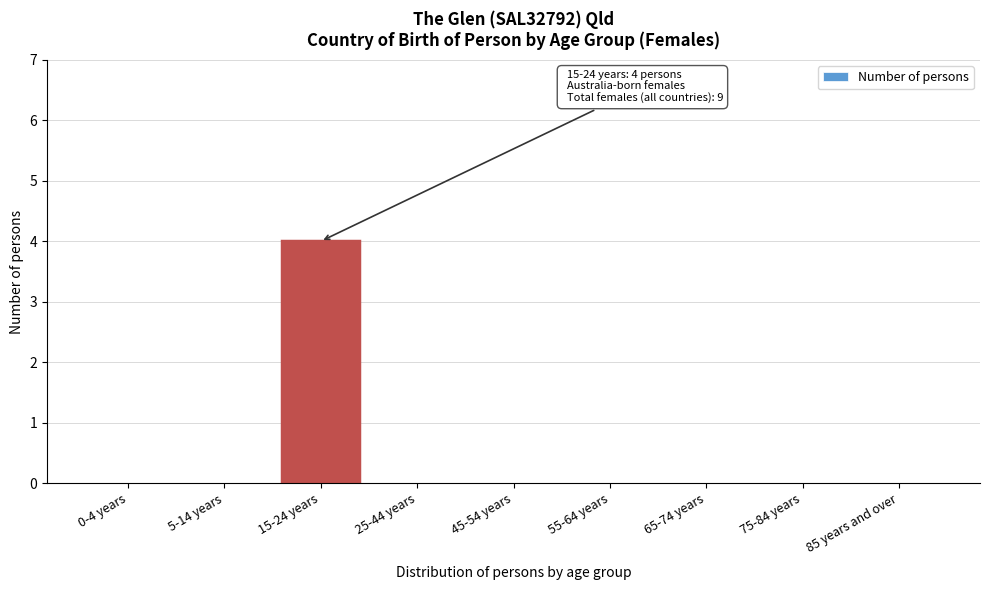

Reading left to right, list all the values displayed in this chart.

0-4 years=0	5-14 years=0	15-24 years=4	25-44 years=0	45-54 years=0	55-64 years=0	65-74 years=0	75-84 years=0	85 years and over=0